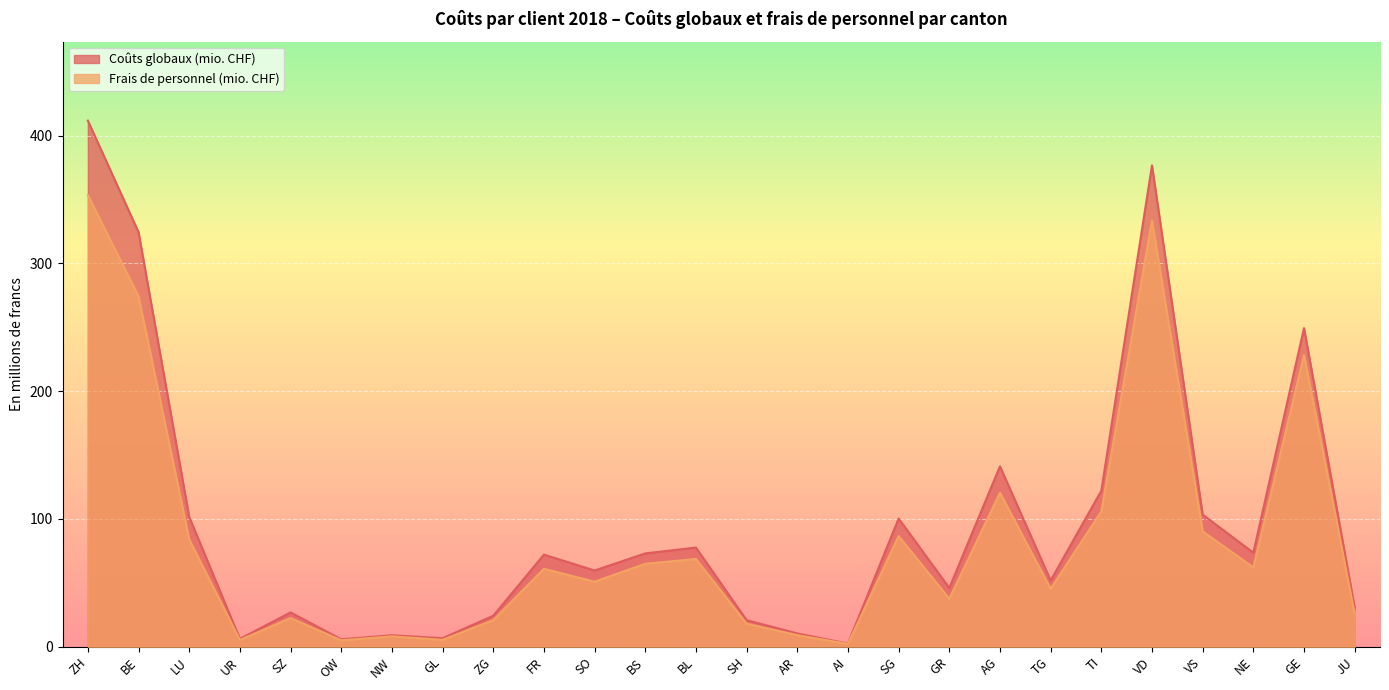

The value of Coûts globaux (mio. CHF) at BL is 77.6. True or false?

True